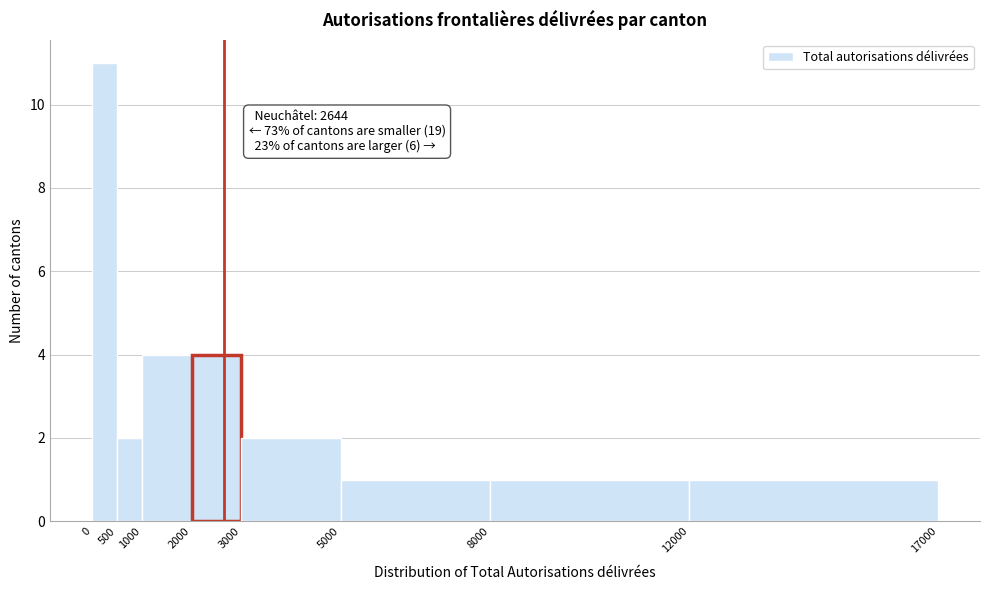

Which range on the x-axis has the tallest bar?

0 to 500